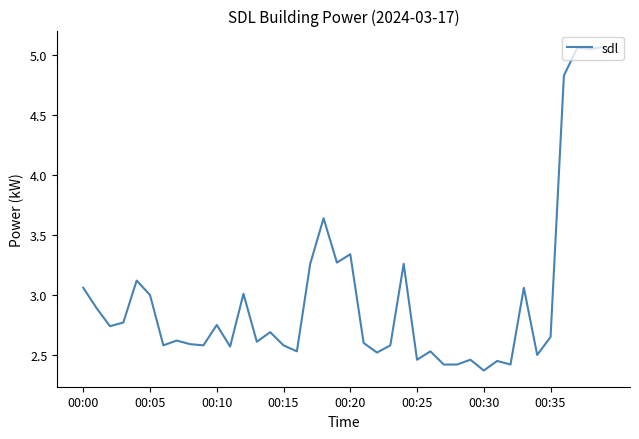

True or false: the data shows 4.4 at 00:20.

False